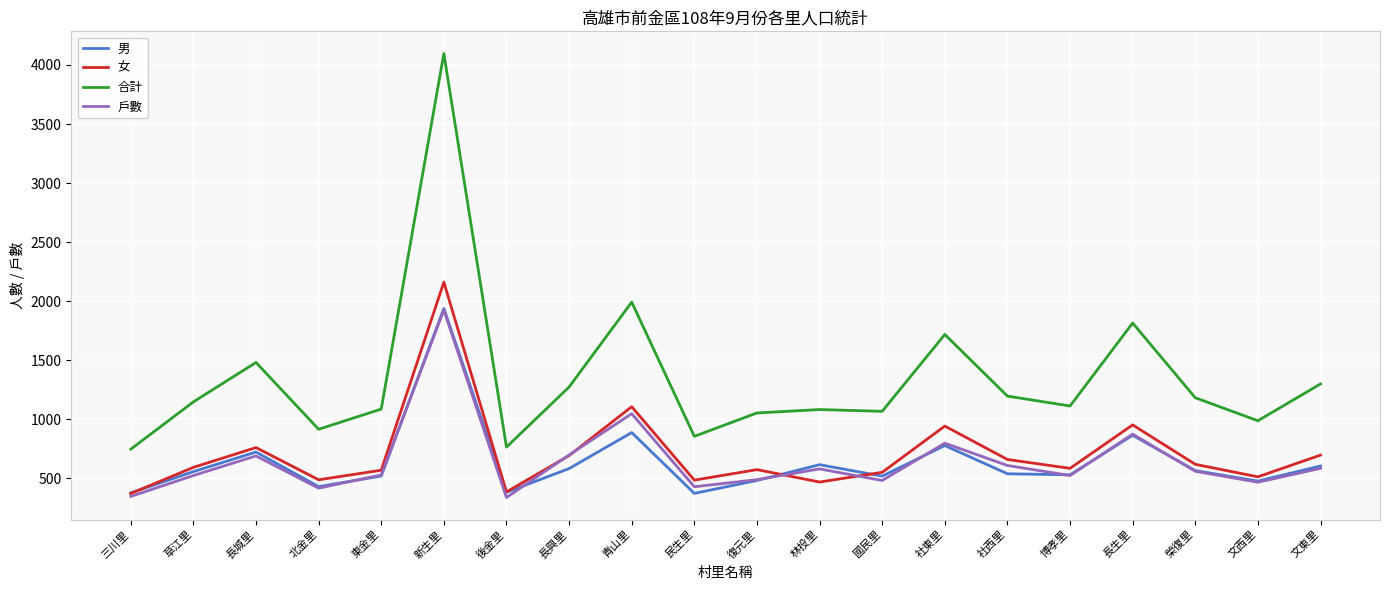

What is the spread (max minus min) of values at 後金里?

427